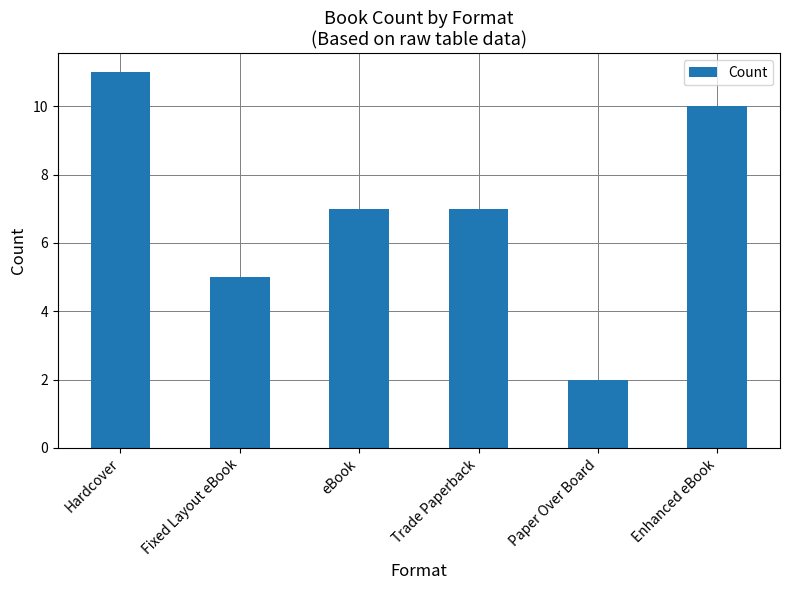

What is the difference between the maximum and second lowest values?

6